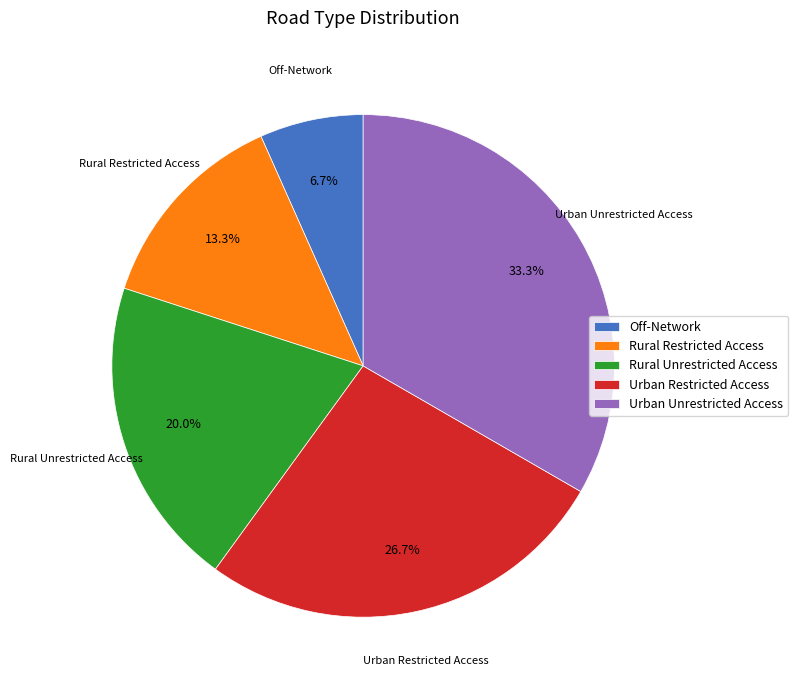

Is there any slice that represents more than half of the pie?

No